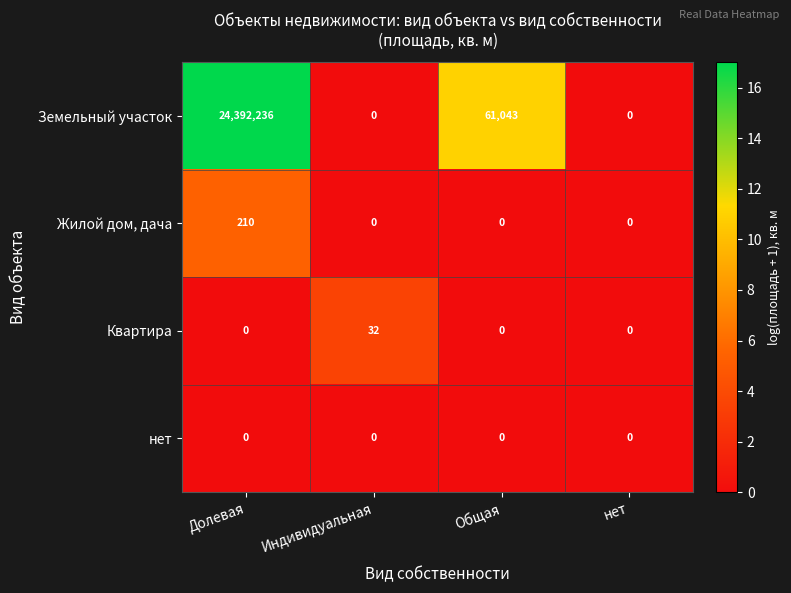

Is it true that Земельный участок equals 13016722 at нет?

False